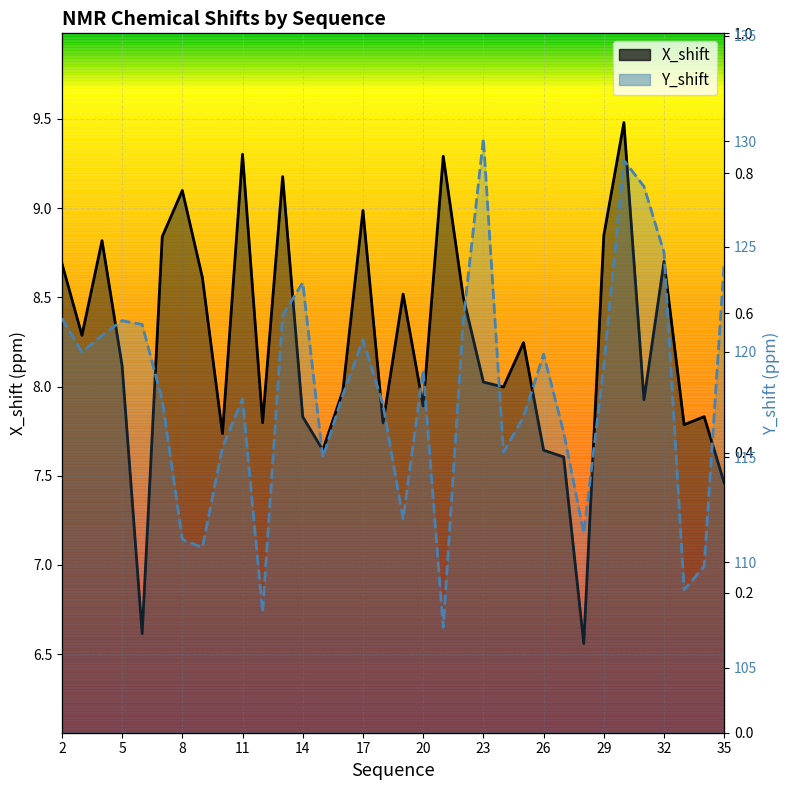

What is the lowest value of the X_shift series?

6.6